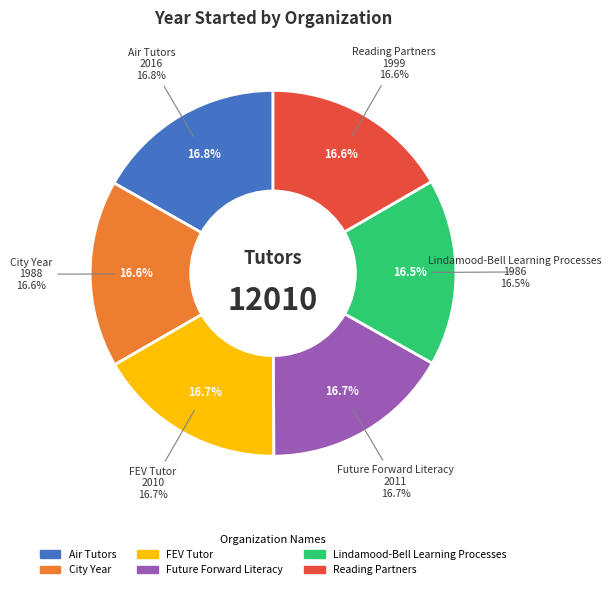

What is the ratio of the value at City Year to the value at Lindamood-Bell Learning Processes?

1.0